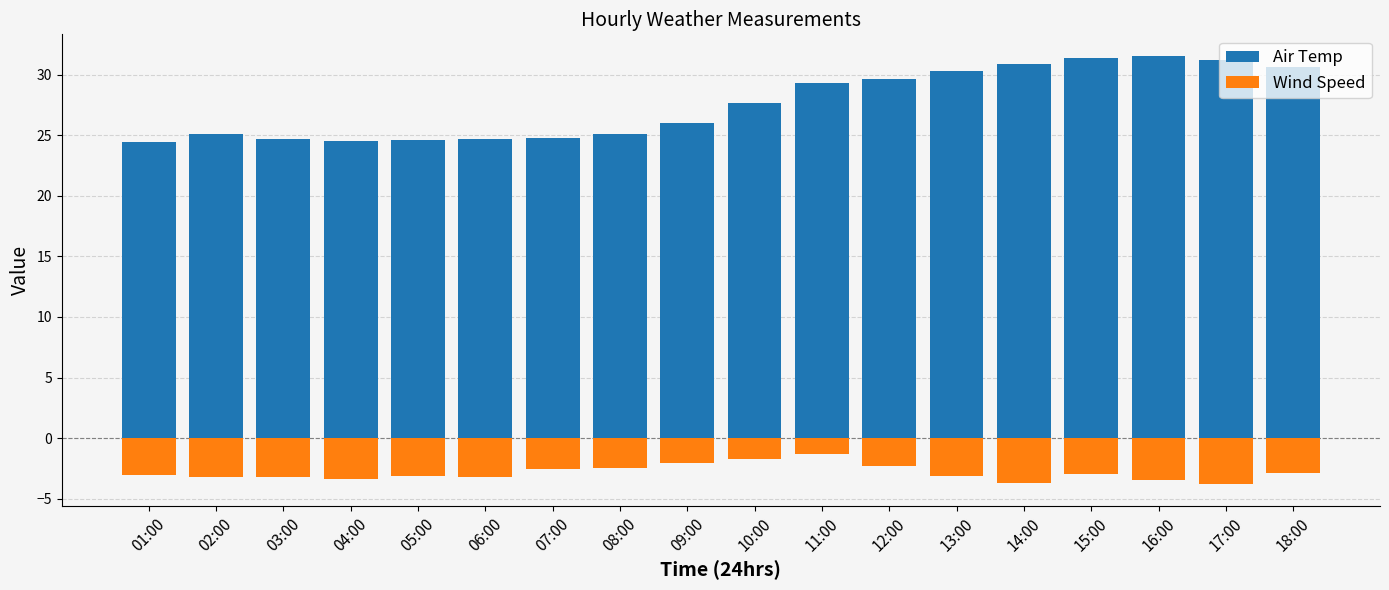

What is the average value of the Air Temp series?

27.6